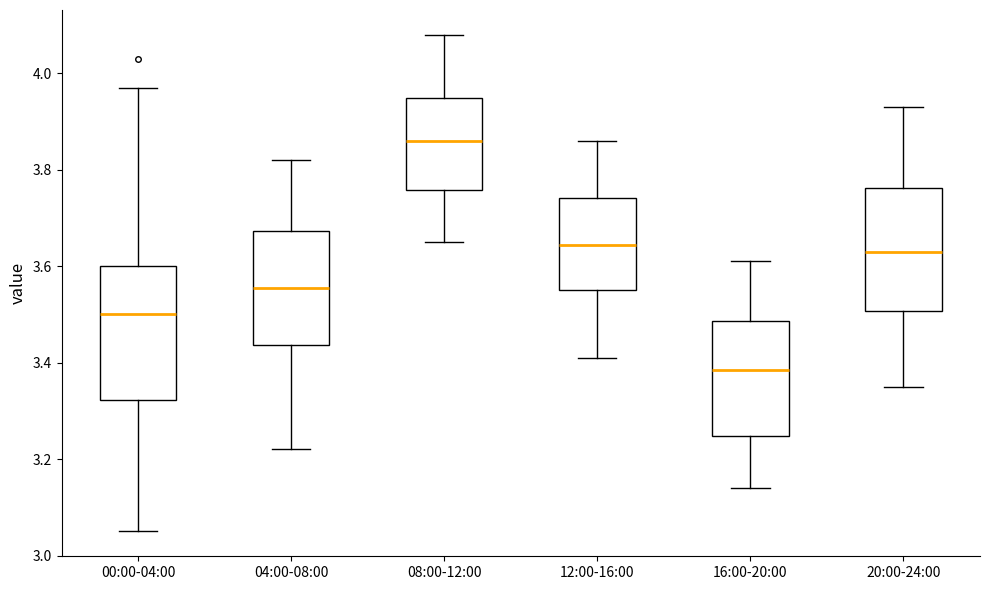

Where does the upper whisker of the box for 00:00-04:00 end on the y-axis? The values are not printed on the chart, so give them approximately, as read against the axis.

3.98